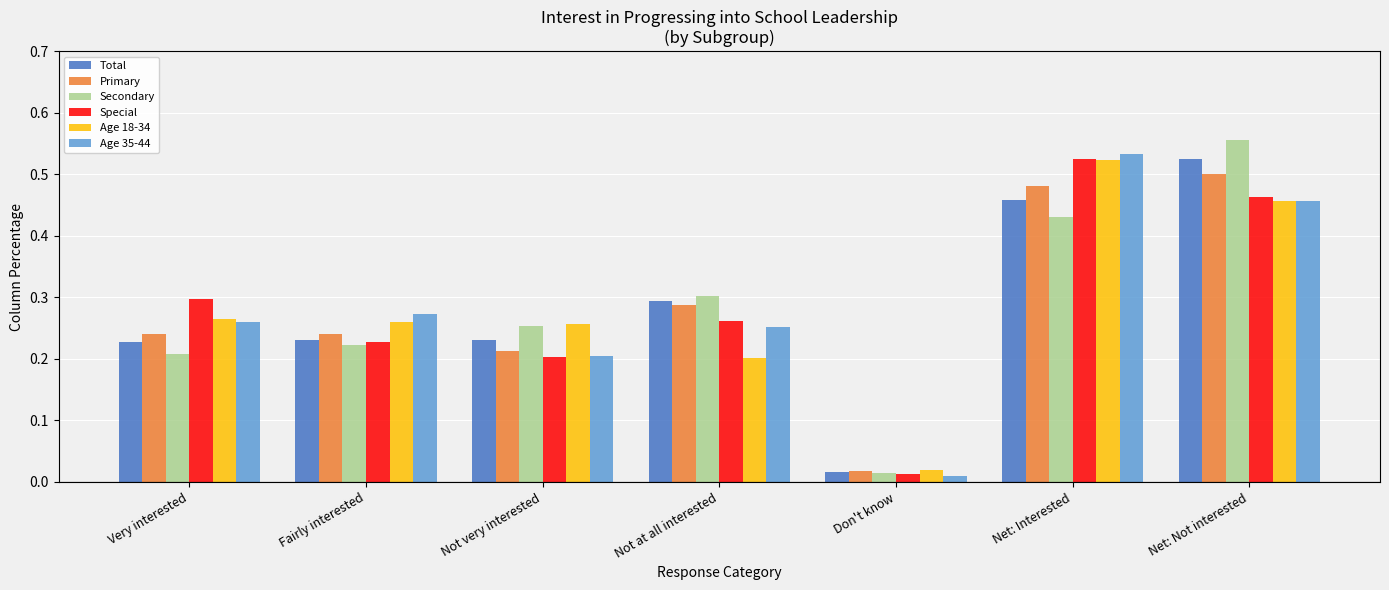

At which label is Age 35-44 closest to 0?

Don't know